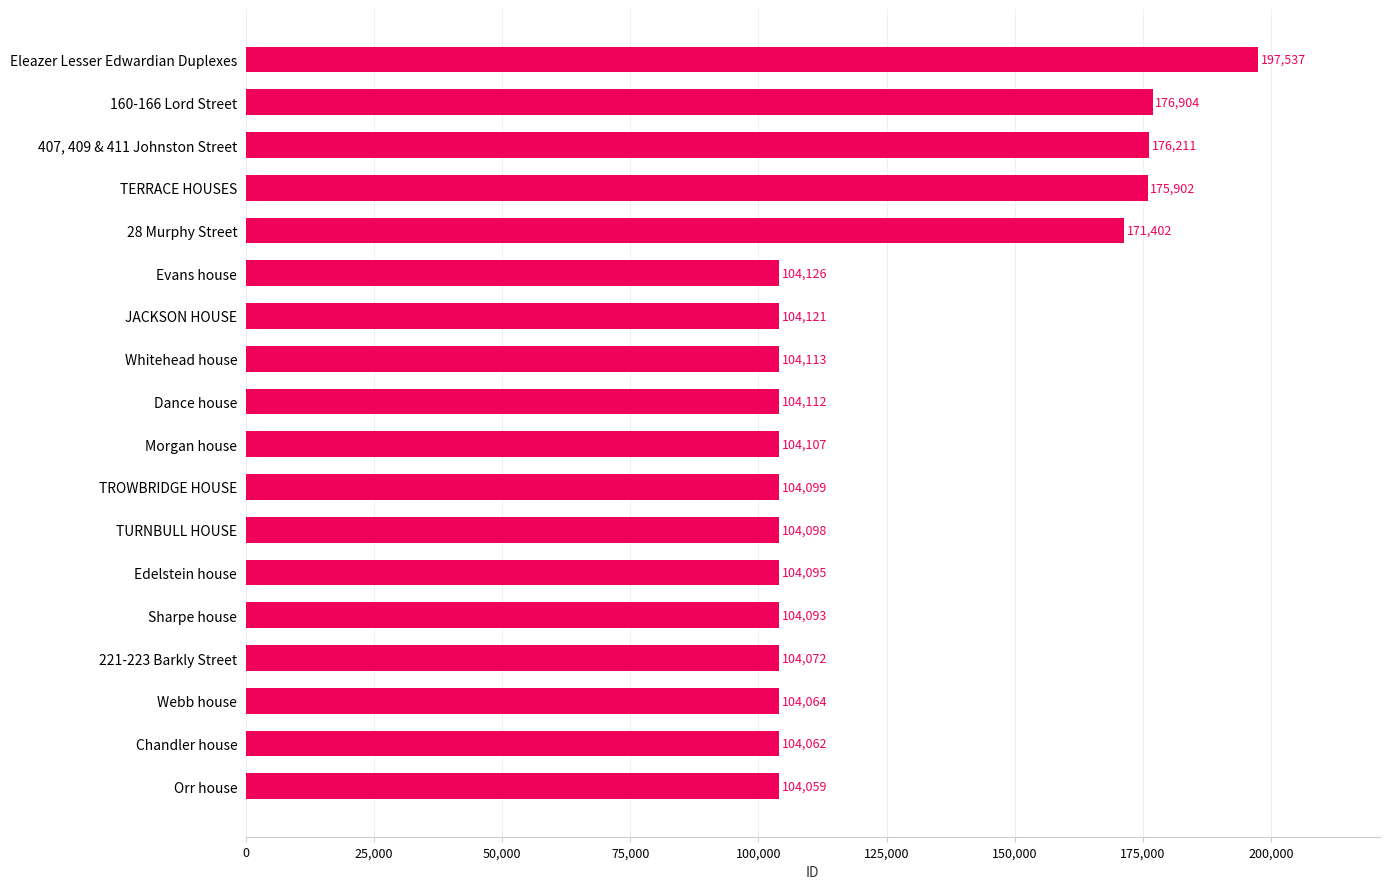

Reading bottom to top, transcribe all the data shown in this chart.

Orr house=104059	Chandler house=104062	Webb house=104064	221-223 Barkly Street=104072	Sharpe house=104093	Edelstein house=104095	TURNBULL HOUSE=104098	TROWBRIDGE HOUSE=104099	Morgan house=104107	Dance house=104112	Whitehead house=104113	JACKSON HOUSE=104121	Evans house=104126	28 Murphy Street=171402	TERRACE HOUSES=175902	407, 409 & 411 Johnston Street=176211	160-166 Lord Street=176904	Eleazer Lesser Edwardian Duplexes=197537